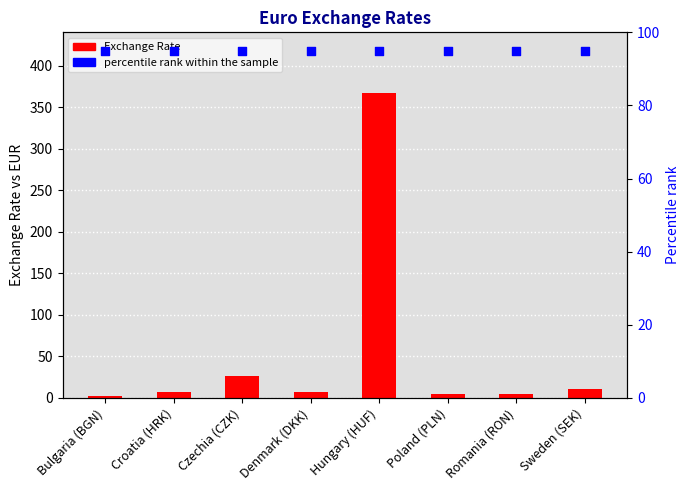

Is the value of Exchange Rate at Poland (PLN) greater than the value of percentile rank within the sample at Denmark (DKK)?

No